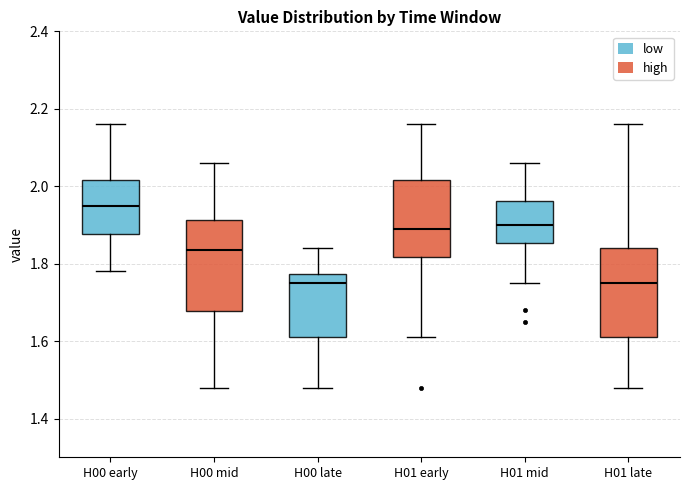

Reading left to right, read every box against the y-axis: the position of its median line, the range the box covers, and the ends of its whiskers. The values are not printed on the chart, so give them approximately, as read against the axis.

H00 early: median 1.96, box 1.88 to 2.02, whiskers 1.78 to 2.16
H00 mid: median 1.84, box 1.68 to 1.92, whiskers 1.48 to 2.06
H00 late: median 1.76, box 1.62 to 1.78, whiskers 1.48 to 1.84
H01 early: median 1.90, box 1.82 to 2.02, whiskers 1.62 to 2.16
H01 mid: median 1.90, box 1.86 to 1.96, whiskers 1.76 to 2.06
H01 late: median 1.76, box 1.62 to 1.84, whiskers 1.48 to 2.16